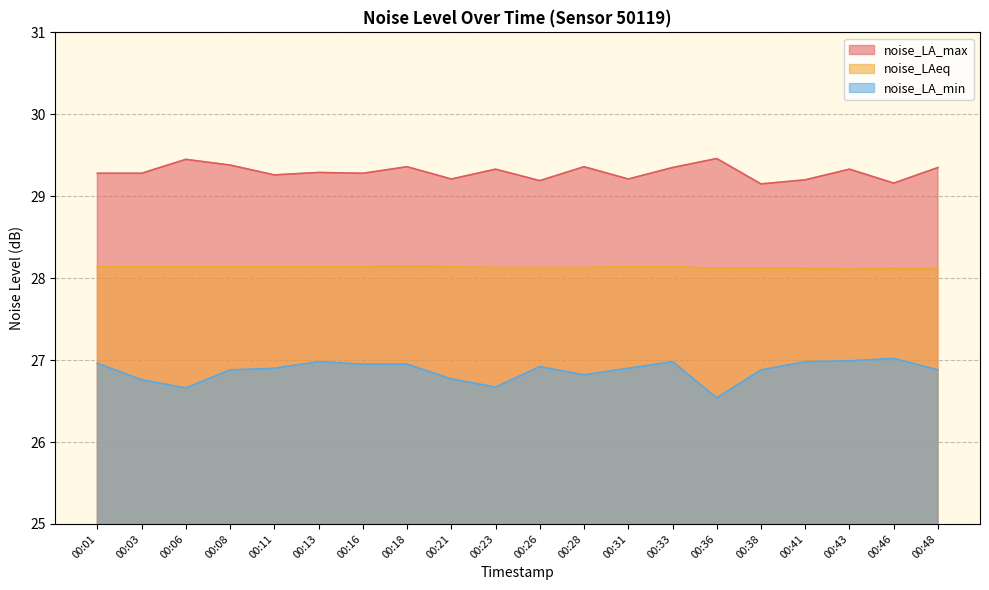

Which series changed the most between 00:08 and 00:41?

noise_LA_max